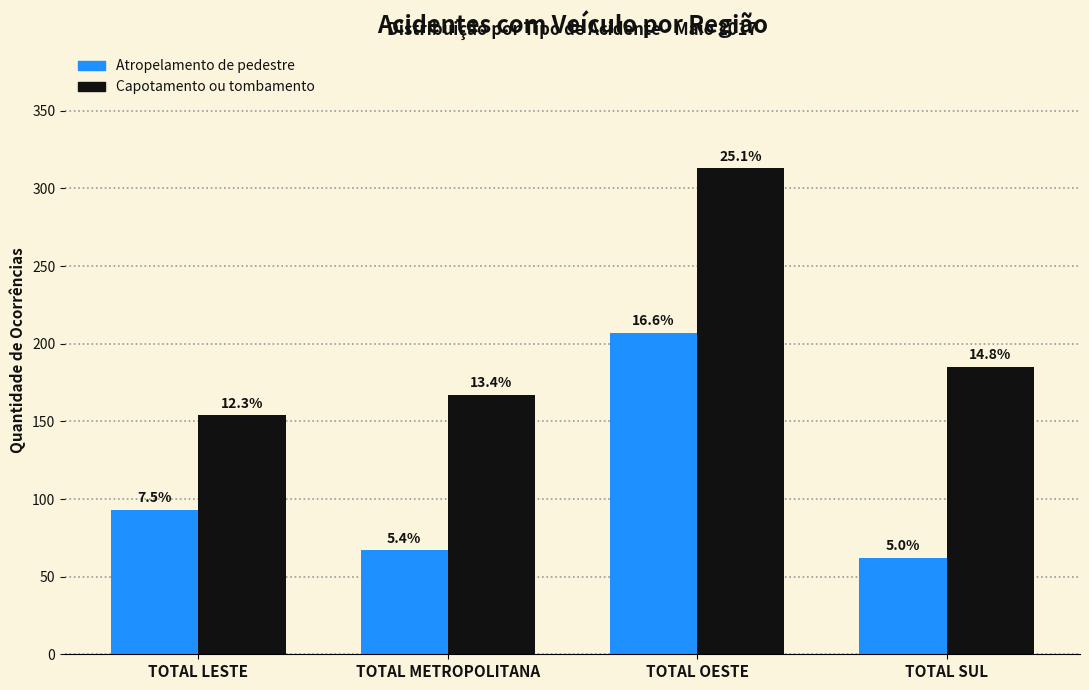

True or false: Capotamento ou tombamento has a value of 313 at TOTAL OESTE.

True